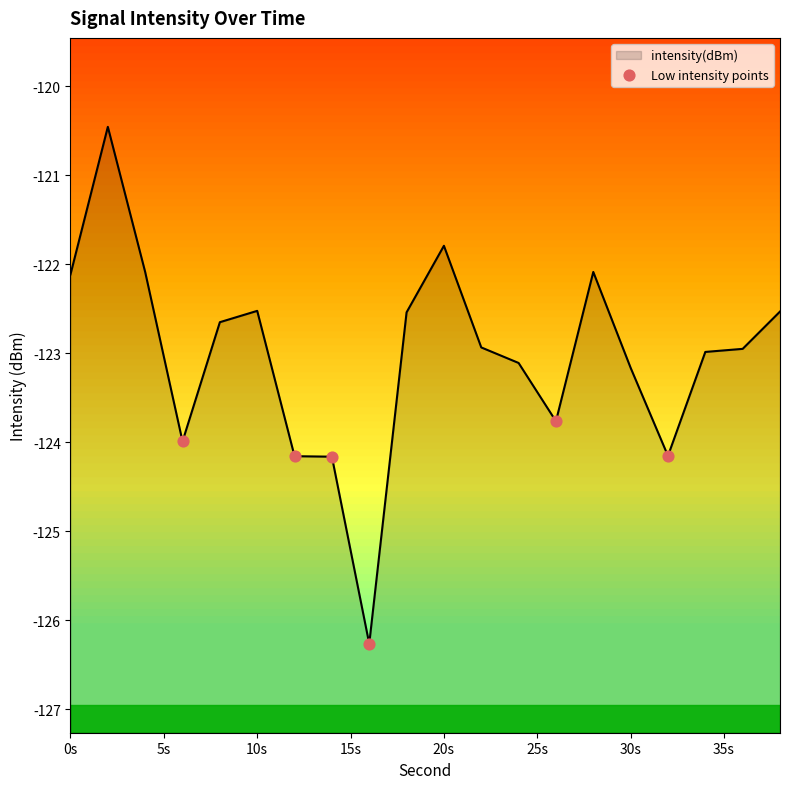

Which has a higher value, 25s or 0s?

0s